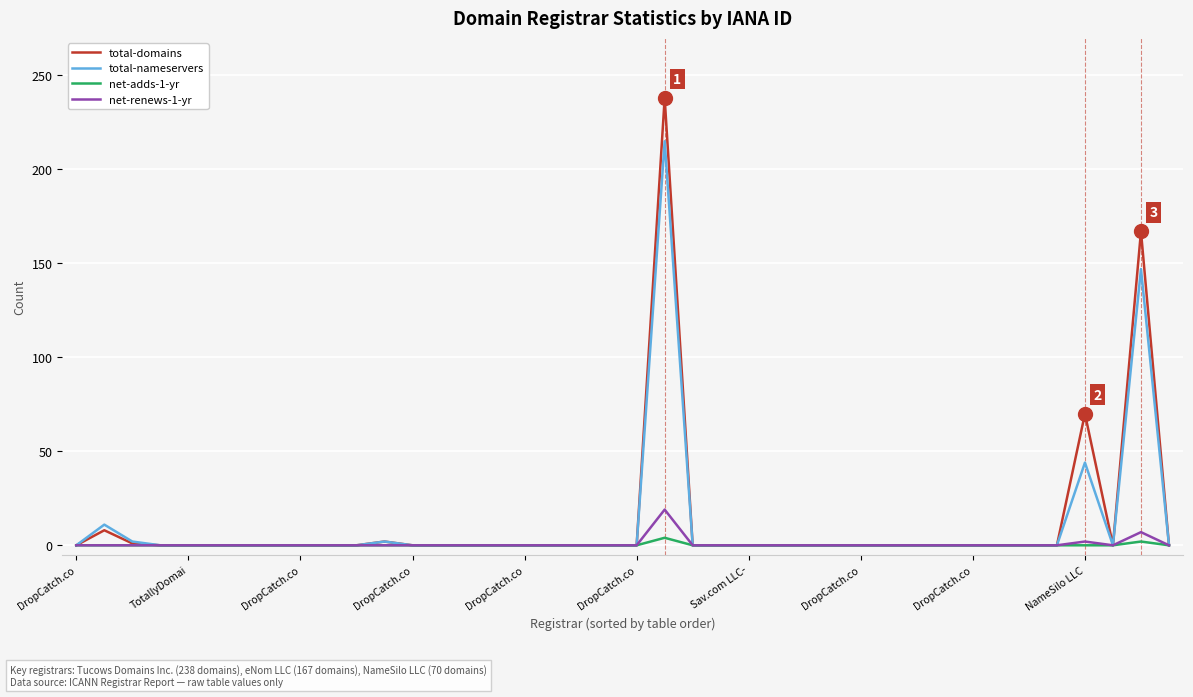

What is the highest value of the total-domains series?

238